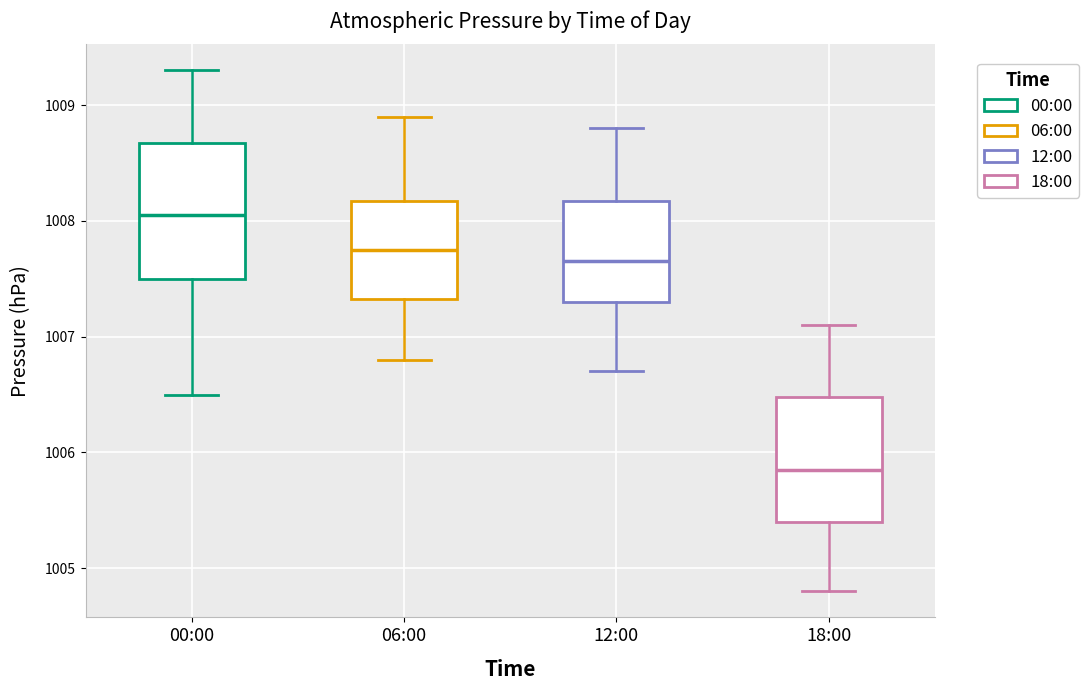

Where is the upper edge of the box for 00:00 on the y-axis? The values are not printed on the chart, so give them approximately, as read against the axis.

1008.7